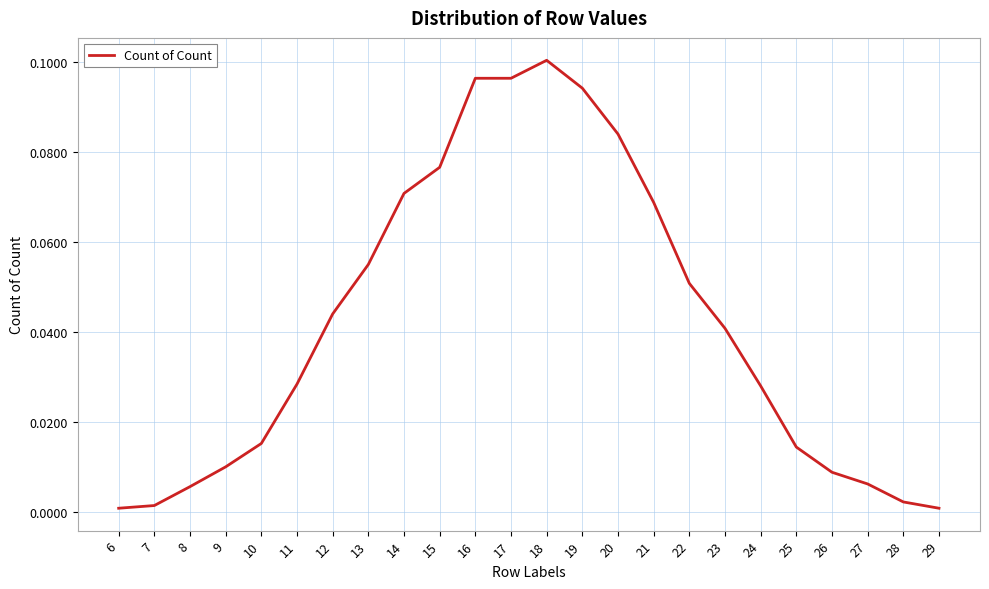

True or false: the data shows 0.1 at 16.

True